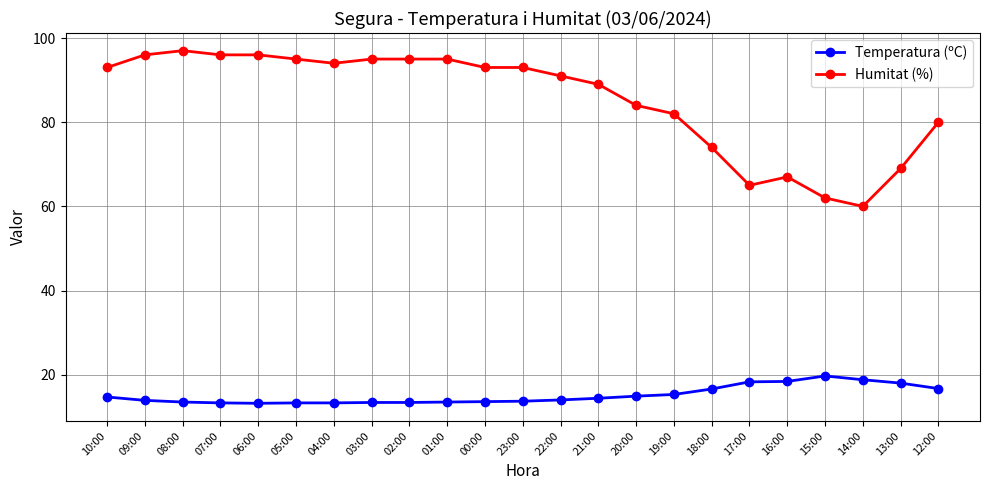

What position from the left is 12:00?

23